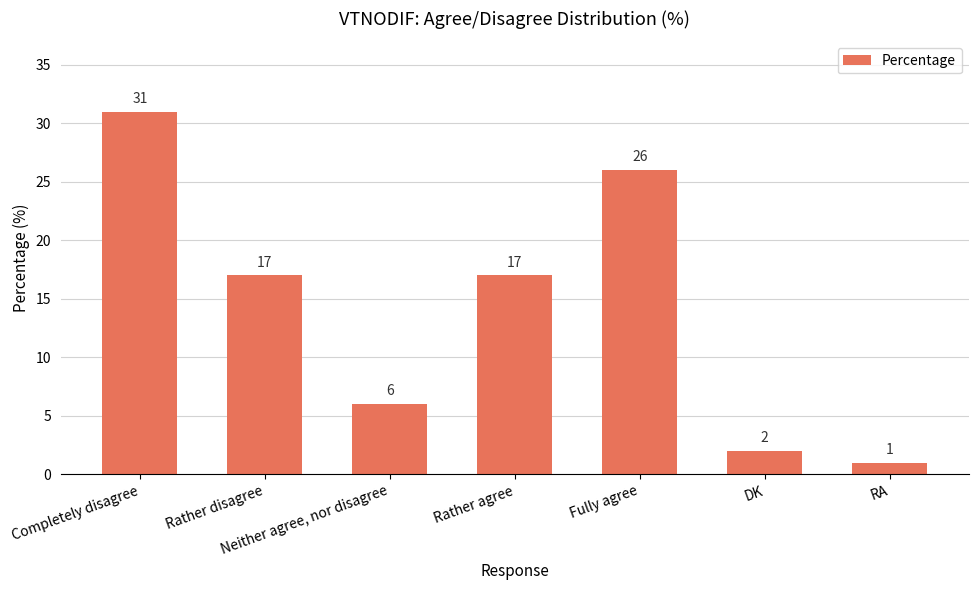

What is the smallest value displayed?

1